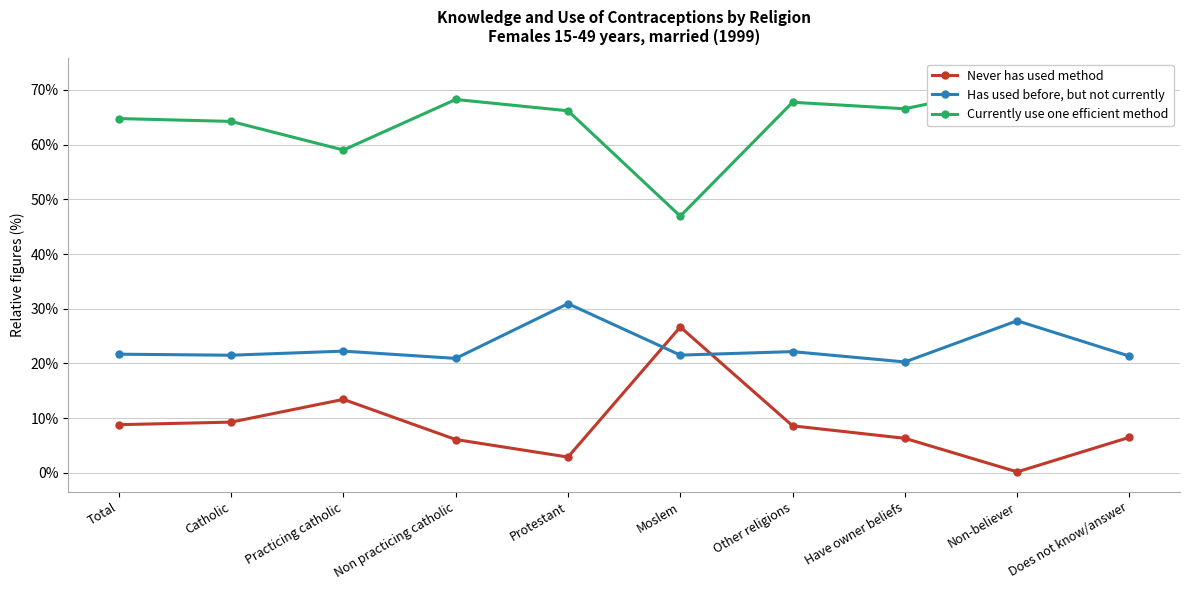

At which category is the sum across all series the highest?

Protestant